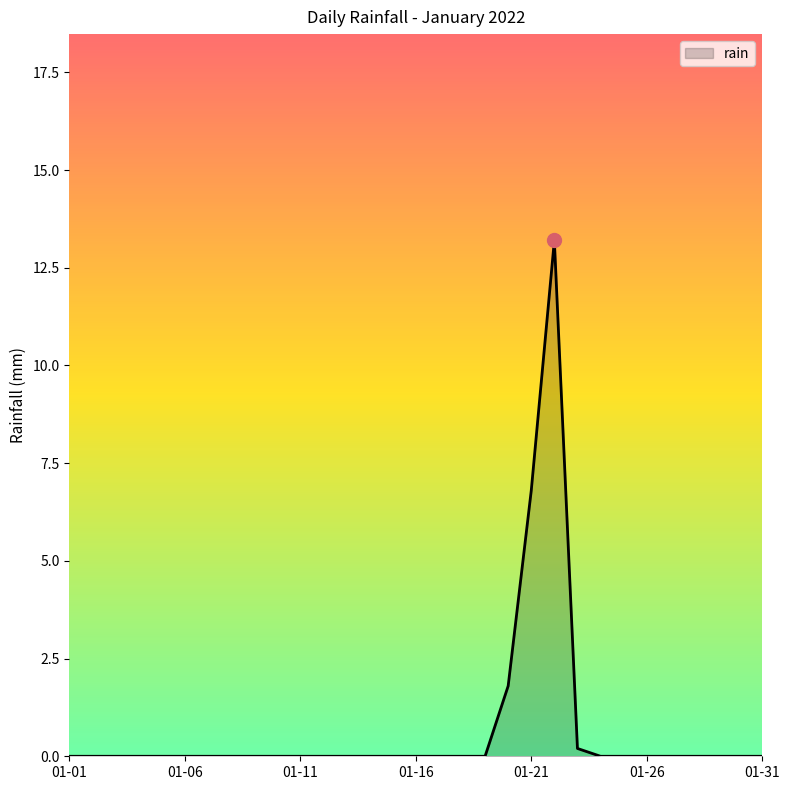

What is the greatest value displayed?

13.2